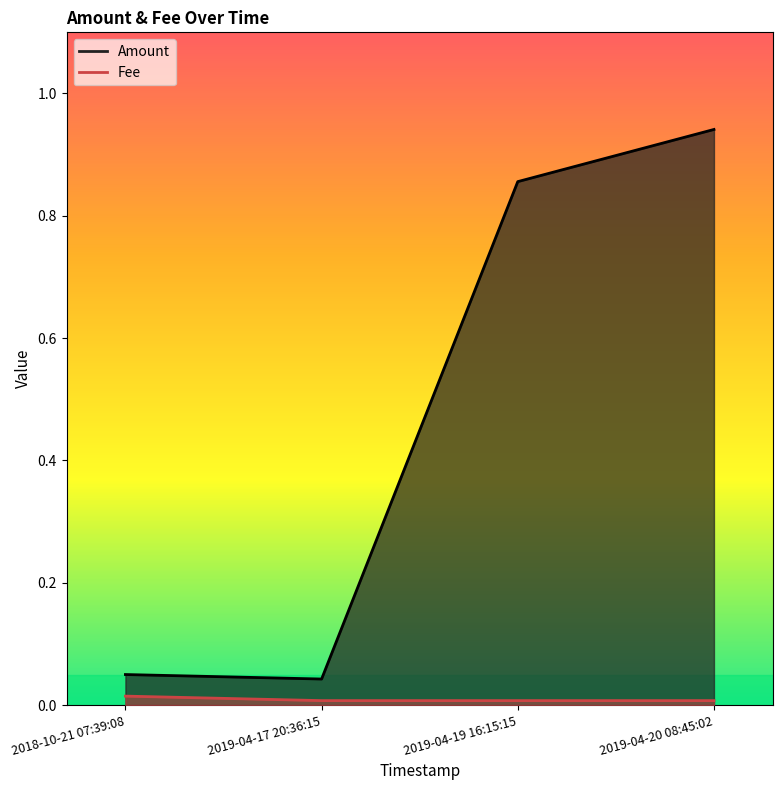

Which label corresponds to the largest value in the chart?

2019-04-20 08:45:02